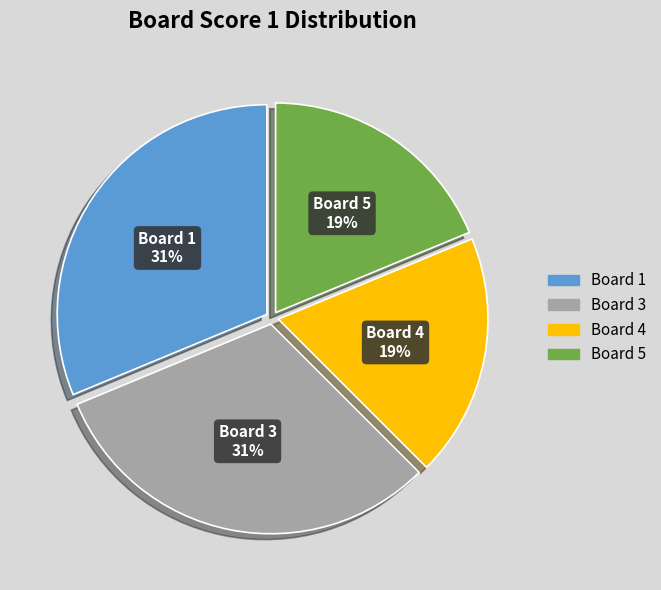

What is the ratio of the value at Board 4 to the value at Board 1?

0.6